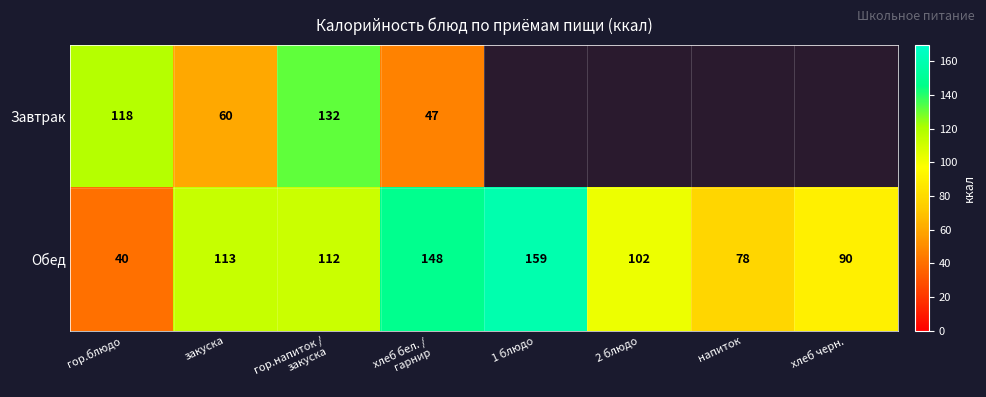

True or false: Обед has a value of 147.2 at 2 блюдо.

False